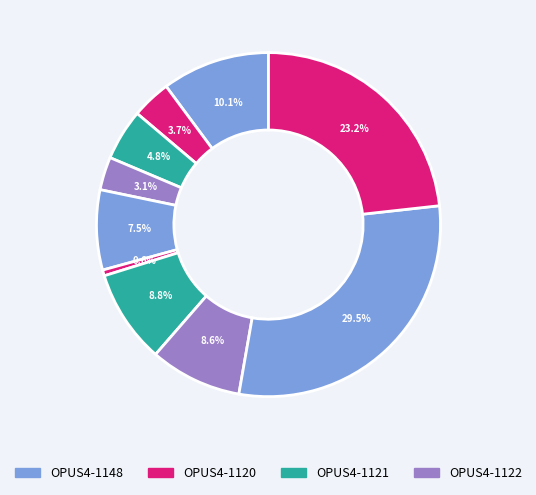

How many segments does this pie chart have?

10